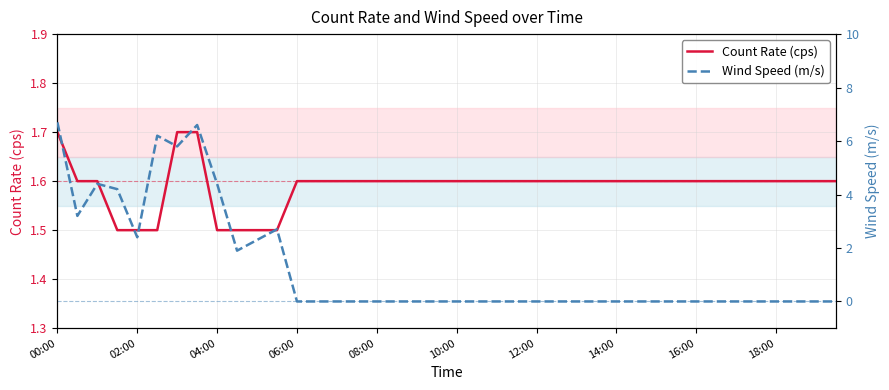

The value of Wind Speed (m/s) at 27 is 3.0. True or false?

False